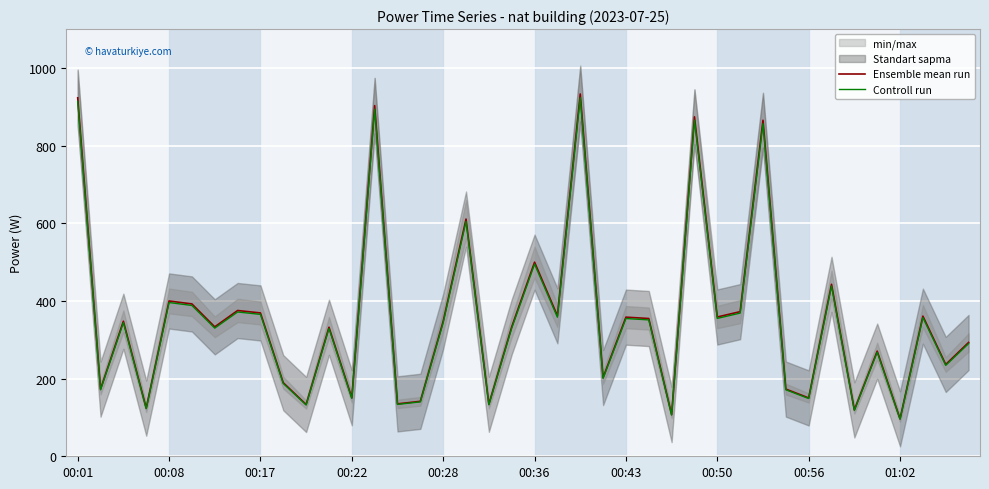

Reading right to left, transcribe all the data shown in this chart.

Ensemble mean run: 293.0	236.4	360.8	96.5	270.7	119.5	442.8	150.3	173.0	865.2	372.4	358.6	874.1	107.4	354.7	358.3	202.7	932.9	361.7	499.8	333.3	134.0	610.8	347.6	141.5	135.0	902.9	150.7	332.2	133.3	189.3	369.1	375.3	333.3	392.3	399.9	123.9	347.8	172.9	923.0
Controll run: 290.1	234.1	357.2	95.5	268.0	118.3	438.4	148.8	171.3	856.6	368.7	355.1	865.4	106.3	351.2	354.7	200.7	923.6	358.1	494.8	329.9	132.7	604.7	344.1	140.1	133.6	893.9	149.2	328.9	132.0	187.4	365.4	371.6	330.0	388.3	395.9	122.7	344.3	171.2	913.8